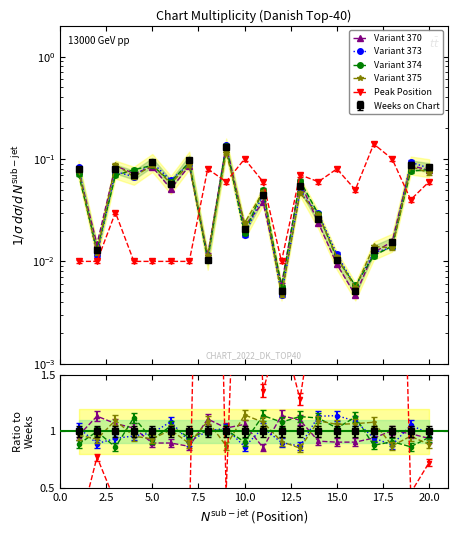

In Variant 370, how many points are higher than both neighbors (excluding endpoints)?

7